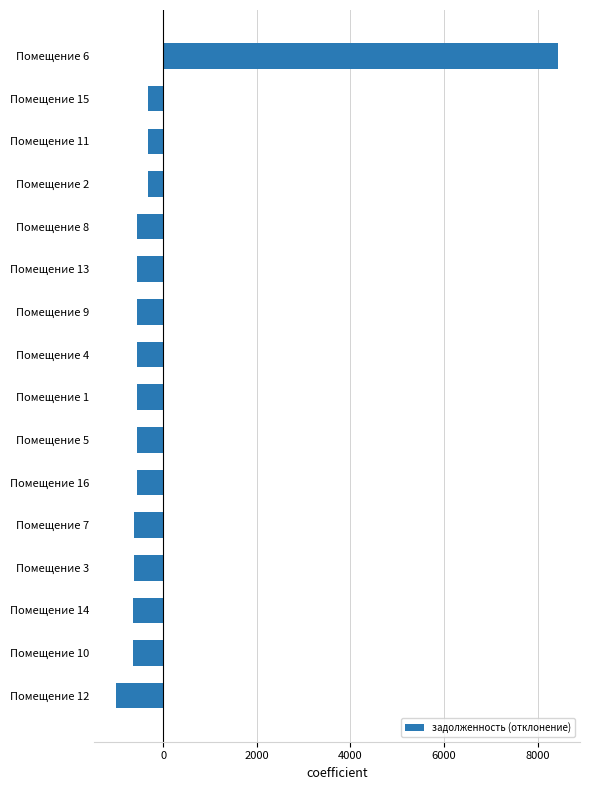

What is the difference between the second highest and second lowest values?

319.1